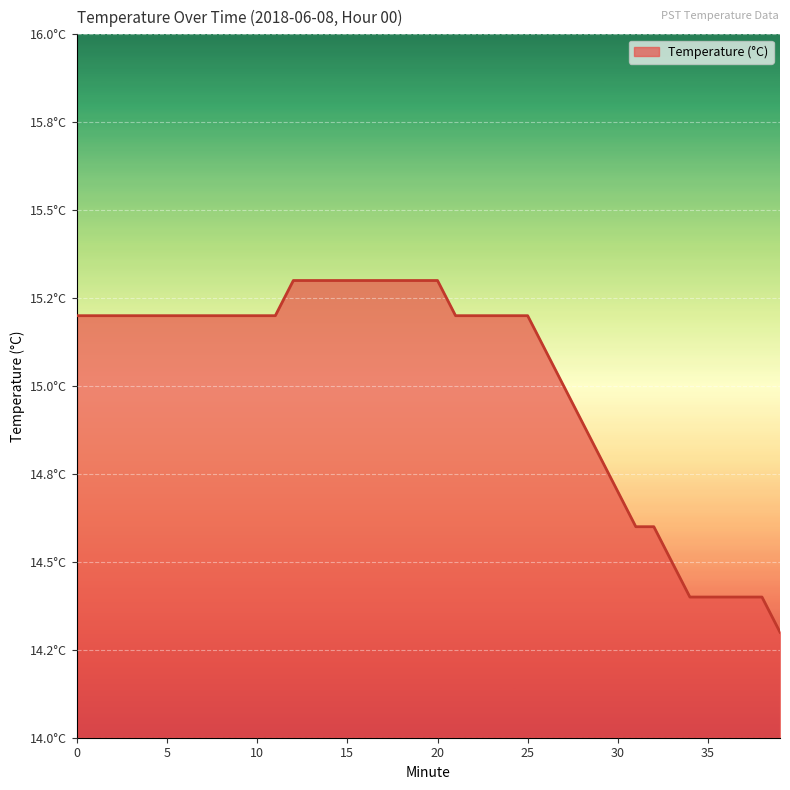

Reading left to right, list all the values displayed in this chart.

0=15.2	1=15.2	2=15.2	3=15.2	4=15.2	5=15.2	6=15.2	7=15.2	8=15.2	9=15.2	10=15.2	11=15.2	12=15.3	13=15.3	14=15.3	15=15.3	16=15.3	17=15.3	18=15.3	19=15.3	20=15.3	21=15.2	22=15.2	23=15.2	24=15.2	25=15.2	26=15.1	27=15.0	28=14.9	29=14.8	30=14.7	31=14.6	32=14.6	33=14.5	34=14.4	35=14.4	36=14.4	37=14.4	38=14.4	39=14.3